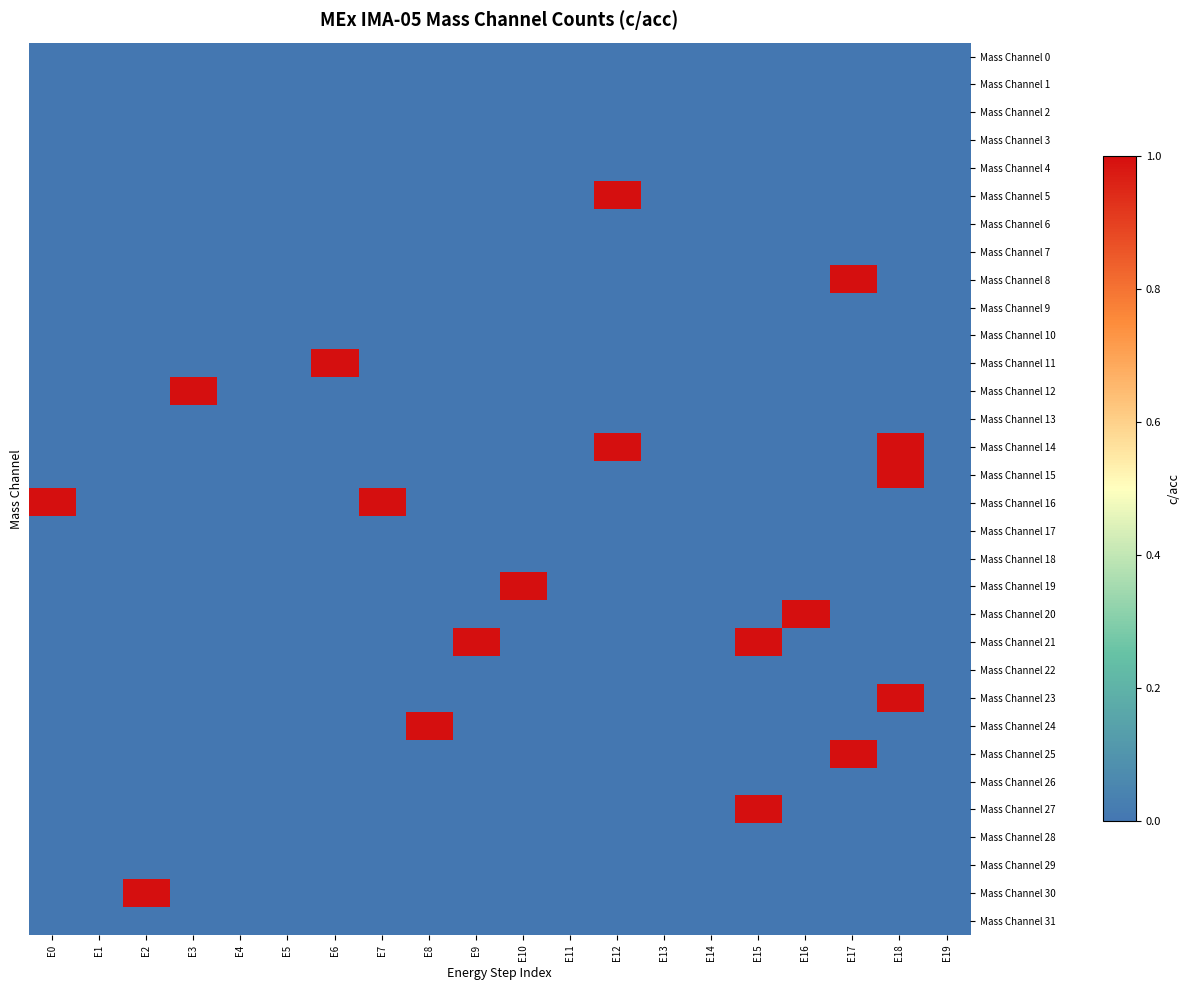

Reading left to right, extract all data points from this chart.

Mass Channel 0: E0=0	E1=0	E2=0	E3=0	E4=0	E5=0	E6=0	E7=0	E8=0	E9=0	E10=0	E11=0	E12=0	E13=0	E14=0	E15=0	E16=0	E17=0	E18=0	E19=0
Mass Channel 1: E0=0	E1=0	E2=0	E3=0	E4=0	E5=0	E6=0	E7=0	E8=0	E9=0	E10=0	E11=0	E12=0	E13=0	E14=0	E15=0	E16=0	E17=0	E18=0	E19=0
Mass Channel 2: E0=0	E1=0	E2=0	E3=0	E4=0	E5=0	E6=0	E7=0	E8=0	E9=0	E10=0	E11=0	E12=0	E13=0	E14=0	E15=0	E16=0	E17=0	E18=0	E19=0
Mass Channel 3: E0=0	E1=0	E2=0	E3=0	E4=0	E5=0	E6=0	E7=0	E8=0	E9=0	E10=0	E11=0	E12=0	E13=0	E14=0	E15=0	E16=0	E17=0	E18=0	E19=0
Mass Channel 4: E0=0	E1=0	E2=0	E3=0	E4=0	E5=0	E6=0	E7=0	E8=0	E9=0	E10=0	E11=0	E12=0	E13=0	E14=0	E15=0	E16=0	E17=0	E18=0	E19=0
Mass Channel 5: E0=0	E1=0	E2=0	E3=0	E4=0	E5=0	E6=0	E7=0	E8=0	E9=0	E10=0	E11=0	E12=1	E13=0	E14=0	E15=0	E16=0	E17=0	E18=0	E19=0
Mass Channel 6: E0=0	E1=0	E2=0	E3=0	E4=0	E5=0	E6=0	E7=0	E8=0	E9=0	E10=0	E11=0	E12=0	E13=0	E14=0	E15=0	E16=0	E17=0	E18=0	E19=0
Mass Channel 7: E0=0	E1=0	E2=0	E3=0	E4=0	E5=0	E6=0	E7=0	E8=0	E9=0	E10=0	E11=0	E12=0	E13=0	E14=0	E15=0	E16=0	E17=0	E18=0	E19=0
Mass Channel 8: E0=0	E1=0	E2=0	E3=0	E4=0	E5=0	E6=0	E7=0	E8=0	E9=0	E10=0	E11=0	E12=0	E13=0	E14=0	E15=0	E16=0	E17=1	E18=0	E19=0
Mass Channel 9: E0=0	E1=0	E2=0	E3=0	E4=0	E5=0	E6=0	E7=0	E8=0	E9=0	E10=0	E11=0	E12=0	E13=0	E14=0	E15=0	E16=0	E17=0	E18=0	E19=0
Mass Channel 10: E0=0	E1=0	E2=0	E3=0	E4=0	E5=0	E6=0	E7=0	E8=0	E9=0	E10=0	E11=0	E12=0	E13=0	E14=0	E15=0	E16=0	E17=0	E18=0	E19=0
Mass Channel 11: E0=0	E1=0	E2=0	E3=0	E4=0	E5=0	E6=1	E7=0	E8=0	E9=0	E10=0	E11=0	E12=0	E13=0	E14=0	E15=0	E16=0	E17=0	E18=0	E19=0
Mass Channel 12: E0=0	E1=0	E2=0	E3=1	E4=0	E5=0	E6=0	E7=0	E8=0	E9=0	E10=0	E11=0	E12=0	E13=0	E14=0	E15=0	E16=0	E17=0	E18=0	E19=0
Mass Channel 13: E0=0	E1=0	E2=0	E3=0	E4=0	E5=0	E6=0	E7=0	E8=0	E9=0	E10=0	E11=0	E12=0	E13=0	E14=0	E15=0	E16=0	E17=0	E18=0	E19=0
Mass Channel 14: E0=0	E1=0	E2=0	E3=0	E4=0	E5=0	E6=0	E7=0	E8=0	E9=0	E10=0	E11=0	E12=1	E13=0	E14=0	E15=0	E16=0	E17=0	E18=1	E19=0
Mass Channel 15: E0=0	E1=0	E2=0	E3=0	E4=0	E5=0	E6=0	E7=0	E8=0	E9=0	E10=0	E11=0	E12=0	E13=0	E14=0	E15=0	E16=0	E17=0	E18=1	E19=0
Mass Channel 16: E0=1	E1=0	E2=0	E3=0	E4=0	E5=0	E6=0	E7=1	E8=0	E9=0	E10=0	E11=0	E12=0	E13=0	E14=0	E15=0	E16=0	E17=0	E18=0	E19=0
Mass Channel 17: E0=0	E1=0	E2=0	E3=0	E4=0	E5=0	E6=0	E7=0	E8=0	E9=0	E10=0	E11=0	E12=0	E13=0	E14=0	E15=0	E16=0	E17=0	E18=0	E19=0
Mass Channel 18: E0=0	E1=0	E2=0	E3=0	E4=0	E5=0	E6=0	E7=0	E8=0	E9=0	E10=0	E11=0	E12=0	E13=0	E14=0	E15=0	E16=0	E17=0	E18=0	E19=0
Mass Channel 19: E0=0	E1=0	E2=0	E3=0	E4=0	E5=0	E6=0	E7=0	E8=0	E9=0	E10=1	E11=0	E12=0	E13=0	E14=0	E15=0	E16=0	E17=0	E18=0	E19=0
Mass Channel 20: E0=0	E1=0	E2=0	E3=0	E4=0	E5=0	E6=0	E7=0	E8=0	E9=0	E10=0	E11=0	E12=0	E13=0	E14=0	E15=0	E16=1	E17=0	E18=0	E19=0
Mass Channel 21: E0=0	E1=0	E2=0	E3=0	E4=0	E5=0	E6=0	E7=0	E8=0	E9=1	E10=0	E11=0	E12=0	E13=0	E14=0	E15=1	E16=0	E17=0	E18=0	E19=0
Mass Channel 22: E0=0	E1=0	E2=0	E3=0	E4=0	E5=0	E6=0	E7=0	E8=0	E9=0	E10=0	E11=0	E12=0	E13=0	E14=0	E15=0	E16=0	E17=0	E18=0	E19=0
Mass Channel 23: E0=0	E1=0	E2=0	E3=0	E4=0	E5=0	E6=0	E7=0	E8=0	E9=0	E10=0	E11=0	E12=0	E13=0	E14=0	E15=0	E16=0	E17=0	E18=1	E19=0
Mass Channel 24: E0=0	E1=0	E2=0	E3=0	E4=0	E5=0	E6=0	E7=0	E8=1	E9=0	E10=0	E11=0	E12=0	E13=0	E14=0	E15=0	E16=0	E17=0	E18=0	E19=0
Mass Channel 25: E0=0	E1=0	E2=0	E3=0	E4=0	E5=0	E6=0	E7=0	E8=0	E9=0	E10=0	E11=0	E12=0	E13=0	E14=0	E15=0	E16=0	E17=1	E18=0	E19=0
Mass Channel 26: E0=0	E1=0	E2=0	E3=0	E4=0	E5=0	E6=0	E7=0	E8=0	E9=0	E10=0	E11=0	E12=0	E13=0	E14=0	E15=0	E16=0	E17=0	E18=0	E19=0
Mass Channel 27: E0=0	E1=0	E2=0	E3=0	E4=0	E5=0	E6=0	E7=0	E8=0	E9=0	E10=0	E11=0	E12=0	E13=0	E14=0	E15=1	E16=0	E17=0	E18=0	E19=0
Mass Channel 28: E0=0	E1=0	E2=0	E3=0	E4=0	E5=0	E6=0	E7=0	E8=0	E9=0	E10=0	E11=0	E12=0	E13=0	E14=0	E15=0	E16=0	E17=0	E18=0	E19=0
Mass Channel 29: E0=0	E1=0	E2=0	E3=0	E4=0	E5=0	E6=0	E7=0	E8=0	E9=0	E10=0	E11=0	E12=0	E13=0	E14=0	E15=0	E16=0	E17=0	E18=0	E19=0
Mass Channel 30: E0=0	E1=0	E2=1	E3=0	E4=0	E5=0	E6=0	E7=0	E8=0	E9=0	E10=0	E11=0	E12=0	E13=0	E14=0	E15=0	E16=0	E17=0	E18=0	E19=0
Mass Channel 31: E0=0	E1=0	E2=0	E3=0	E4=0	E5=0	E6=0	E7=0	E8=0	E9=0	E10=0	E11=0	E12=0	E13=0	E14=0	E15=0	E16=0	E17=0	E18=0	E19=0